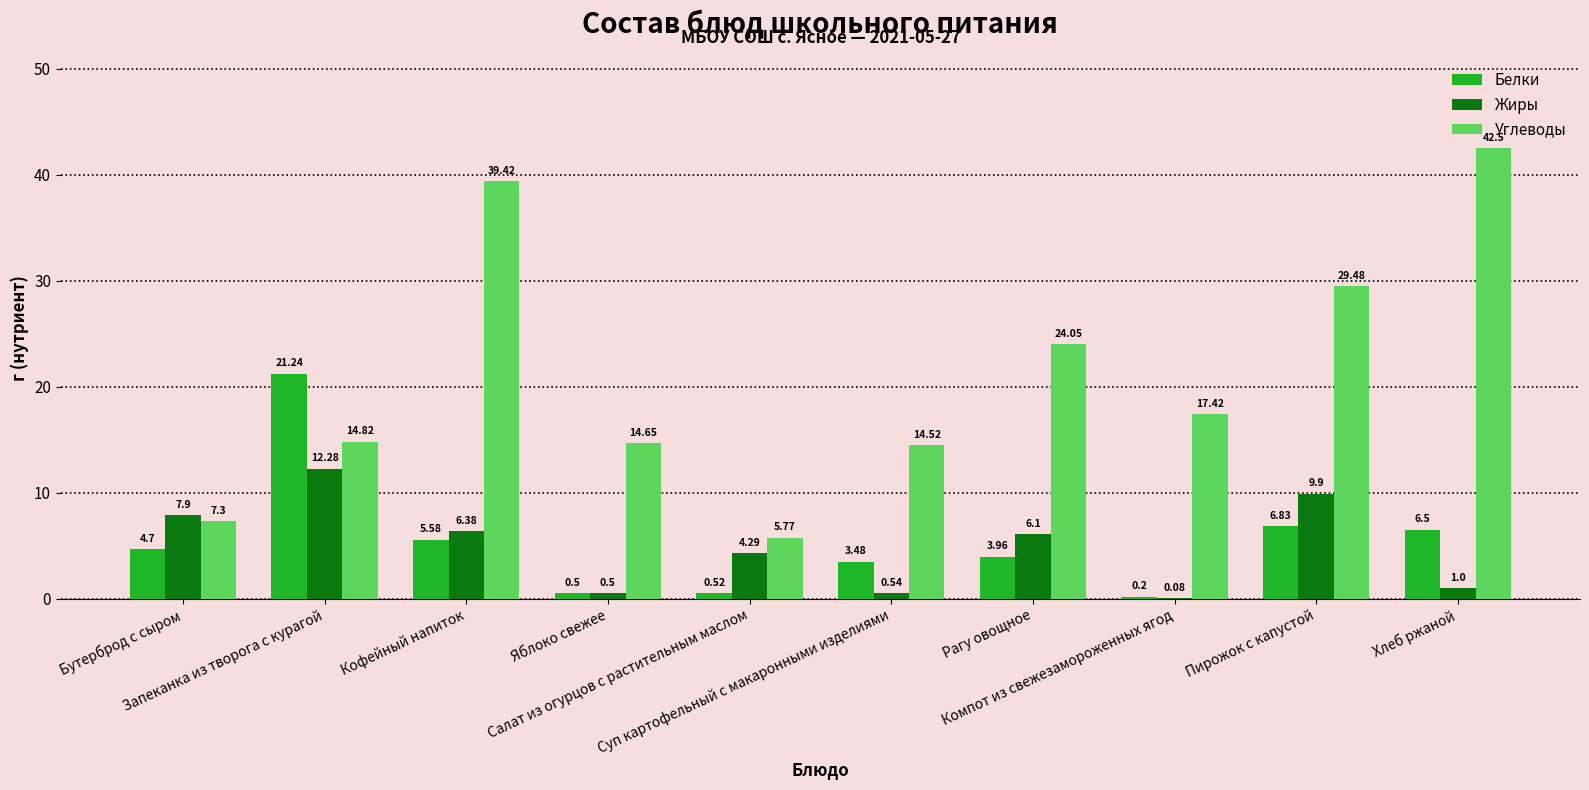

What is the sum of all Белки values?

53.5